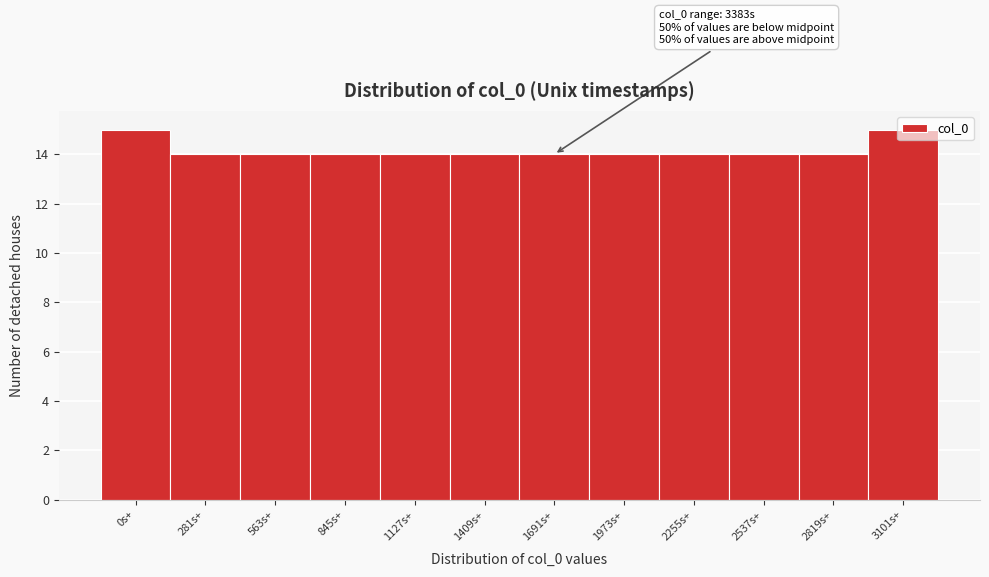

Between 0s+ and 1973s+, which is larger?

0s+